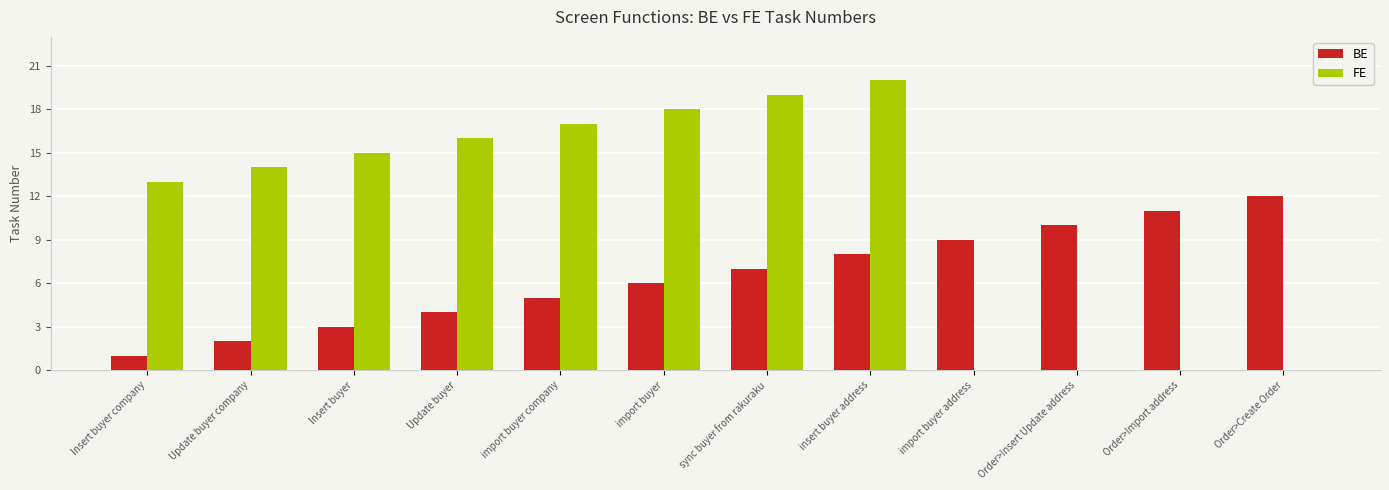

What is the sum of the FE values at import buyer company and sync buyer from rakuraku?

36